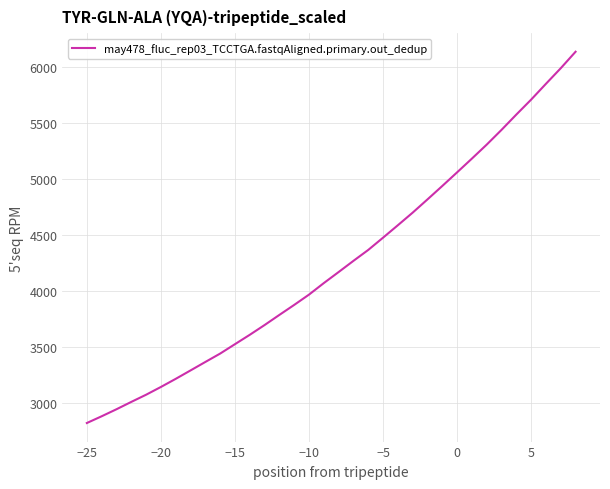

True or false: there are more than 0 points higher than both neighbors.

False